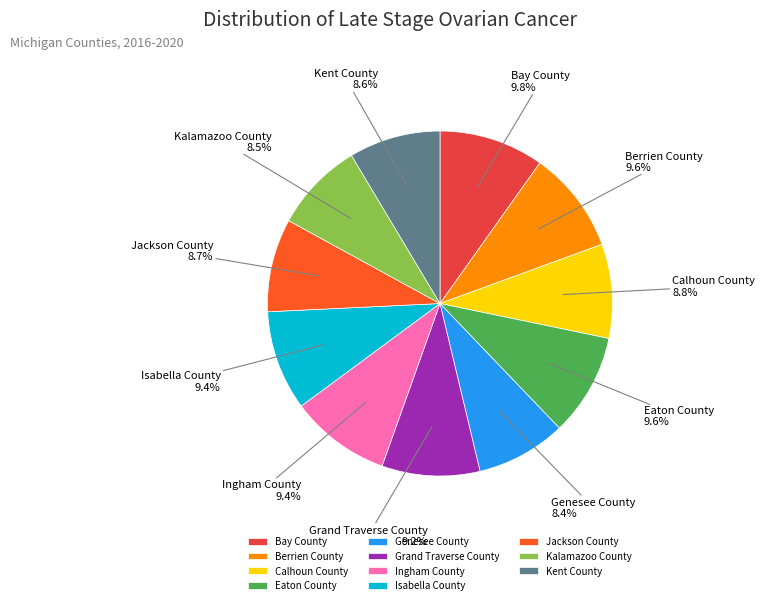

To the nearest percent, what percentage of the pie is Ingham County?

9%